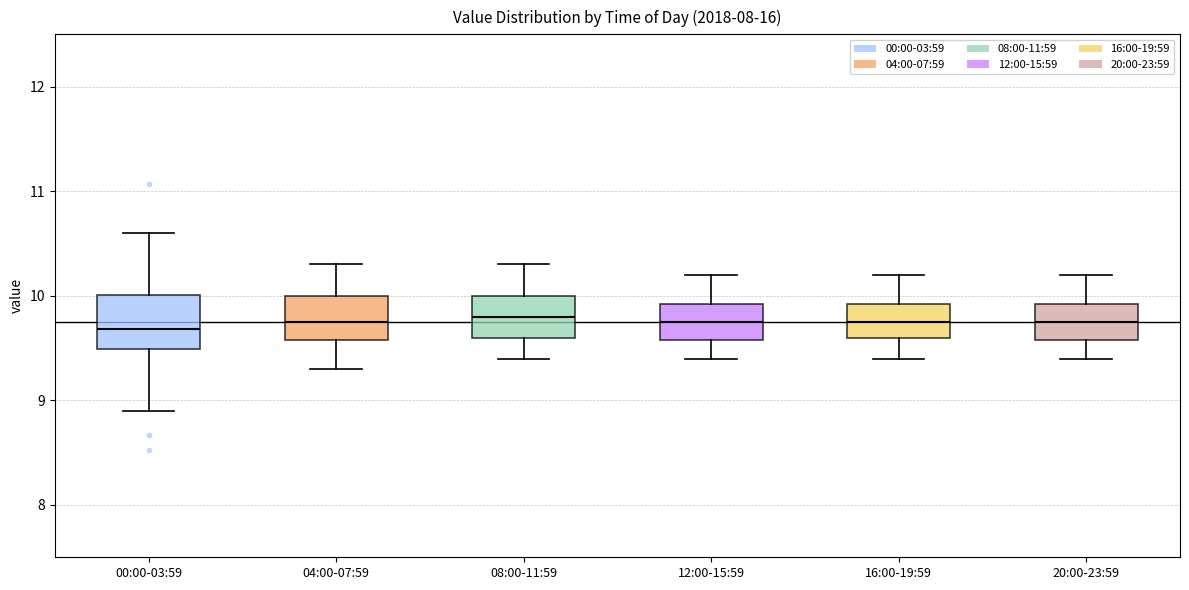

Reading left to right, transcribe this box plot: for each box, give where its median line is, the range the box spans, and where its two whiskers end, as read against the y-axis. The values are not printed on the chart, so give them approximately, as read against the axis.

00:00-03:59: median 9.7, box 9.5 to 10.0, whiskers 8.9 to 10.6
04:00-07:59: median 9.8, box 9.6 to 10.0, whiskers 9.3 to 10.3
08:00-11:59: median 9.8, box 9.6 to 10.0, whiskers 9.4 to 10.3
12:00-15:59: median 9.8, box 9.6 to 9.9, whiskers 9.4 to 10.2
16:00-19:59: median 9.8, box 9.6 to 9.9, whiskers 9.4 to 10.2
20:00-23:59: median 9.8, box 9.6 to 9.9, whiskers 9.4 to 10.2